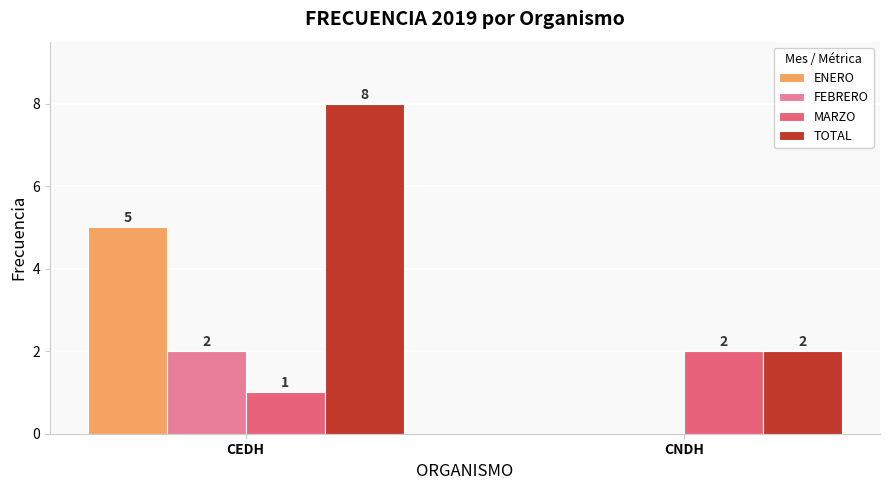

How many categories are shown in the chart?

2